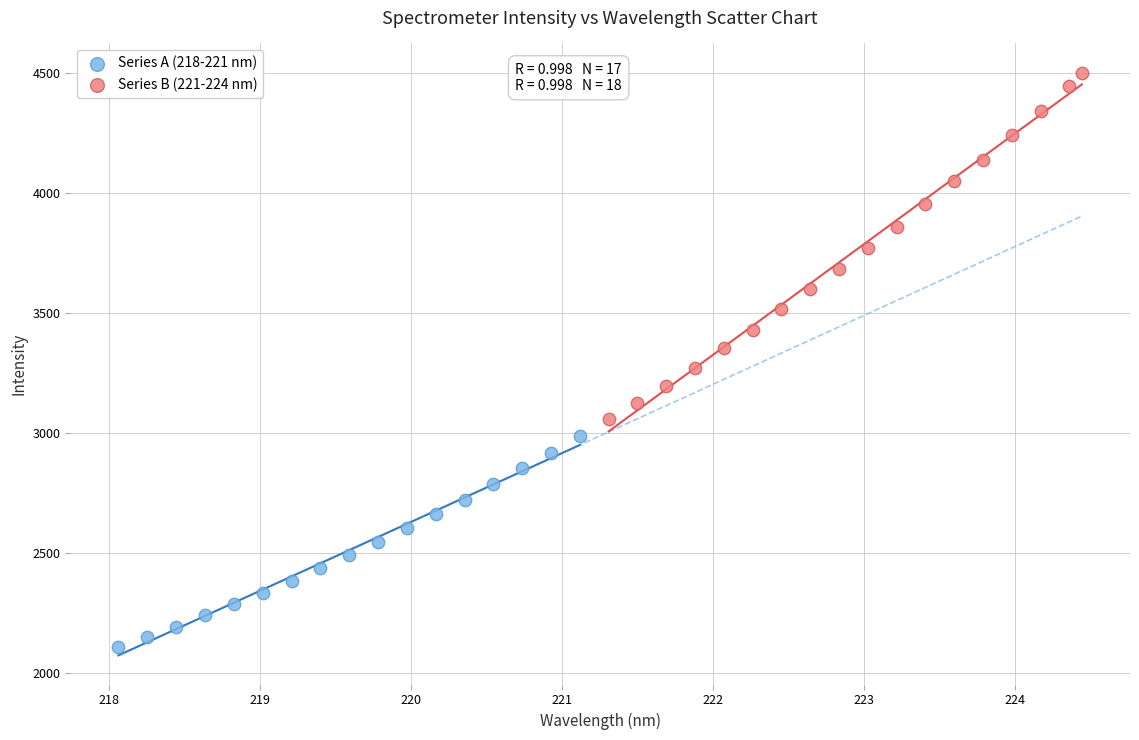

Which series has the widest spread of Y values?

Series B (221-224 nm)